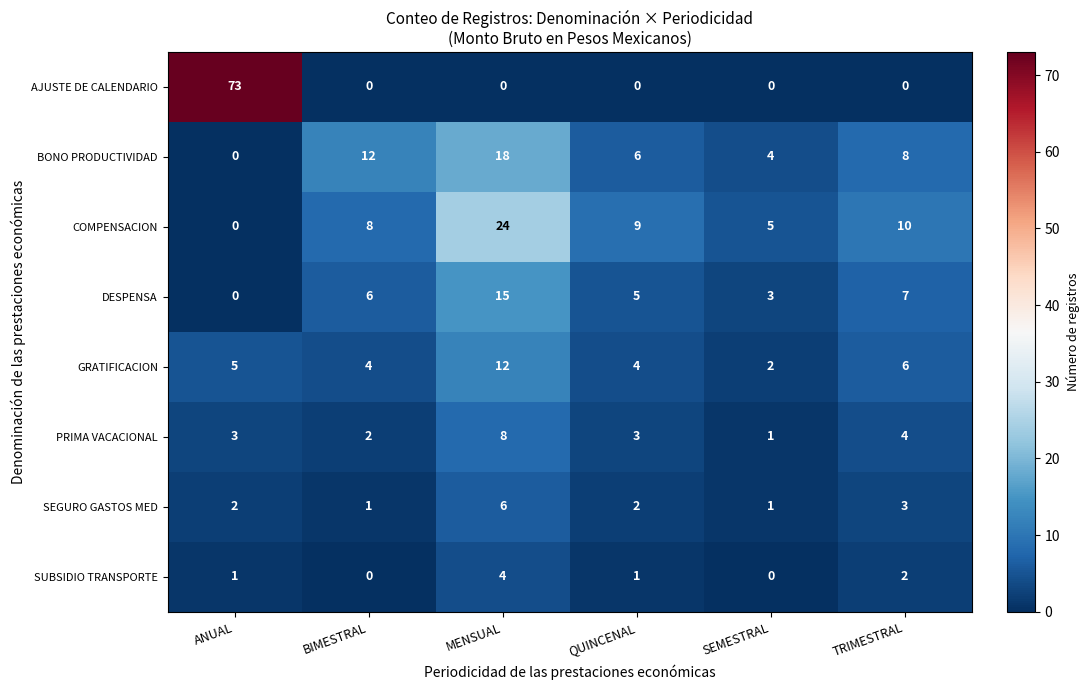

Where is PRIMA VACACIONAL nearest to the value 4?

TRIMESTRAL